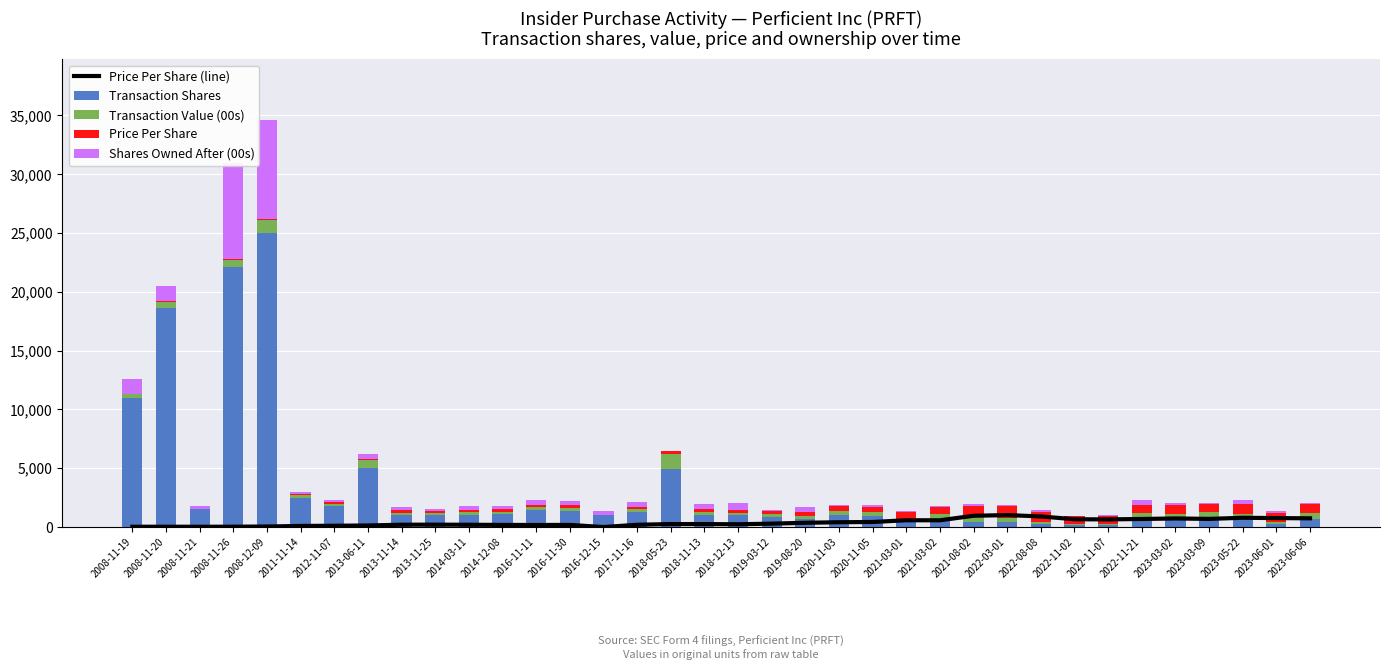

The value of Price Per Share (line) at 2023-05-22 is 1376. True or false?

False